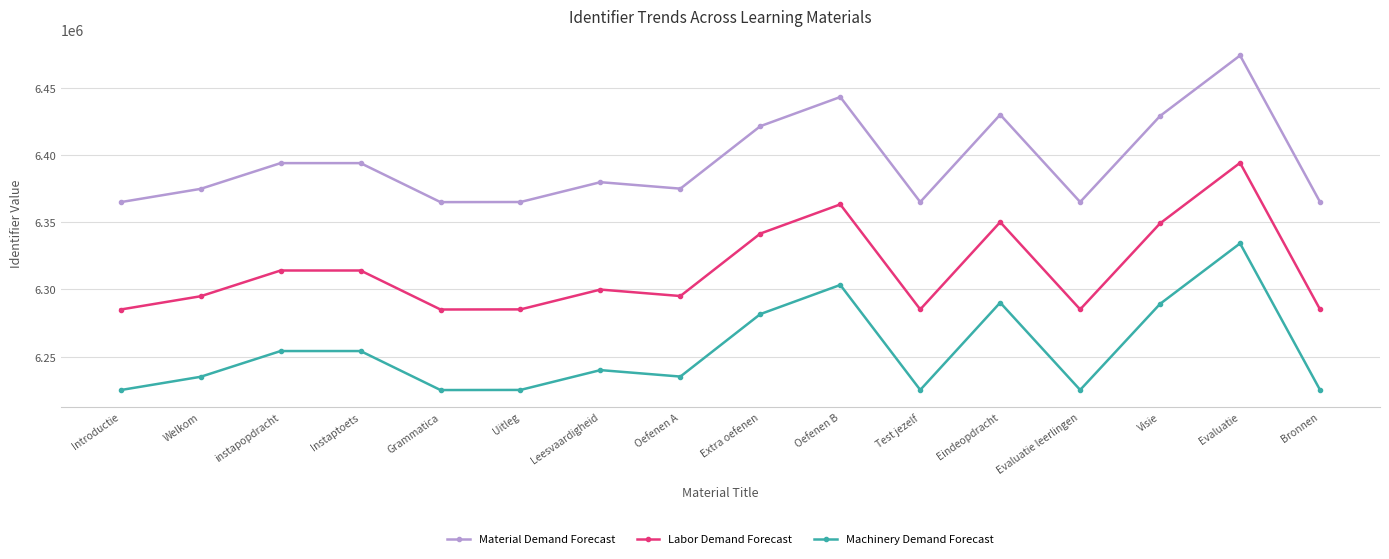

What is the highest value of the Labor Demand Forecast series?

6394317